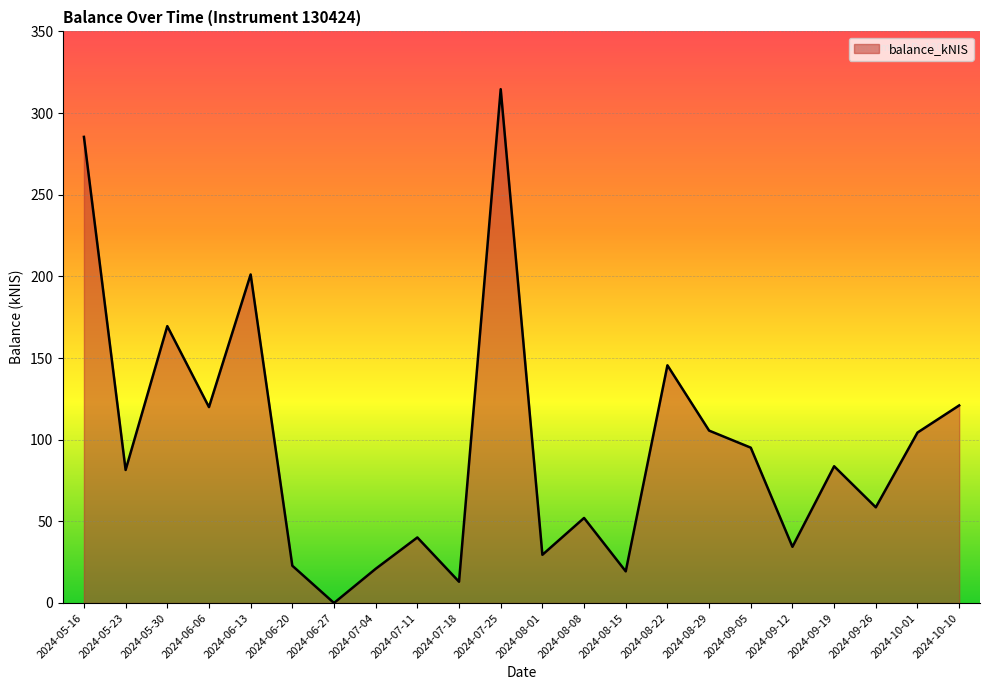

Where is the data nearest to the value 157?

2024-08-22